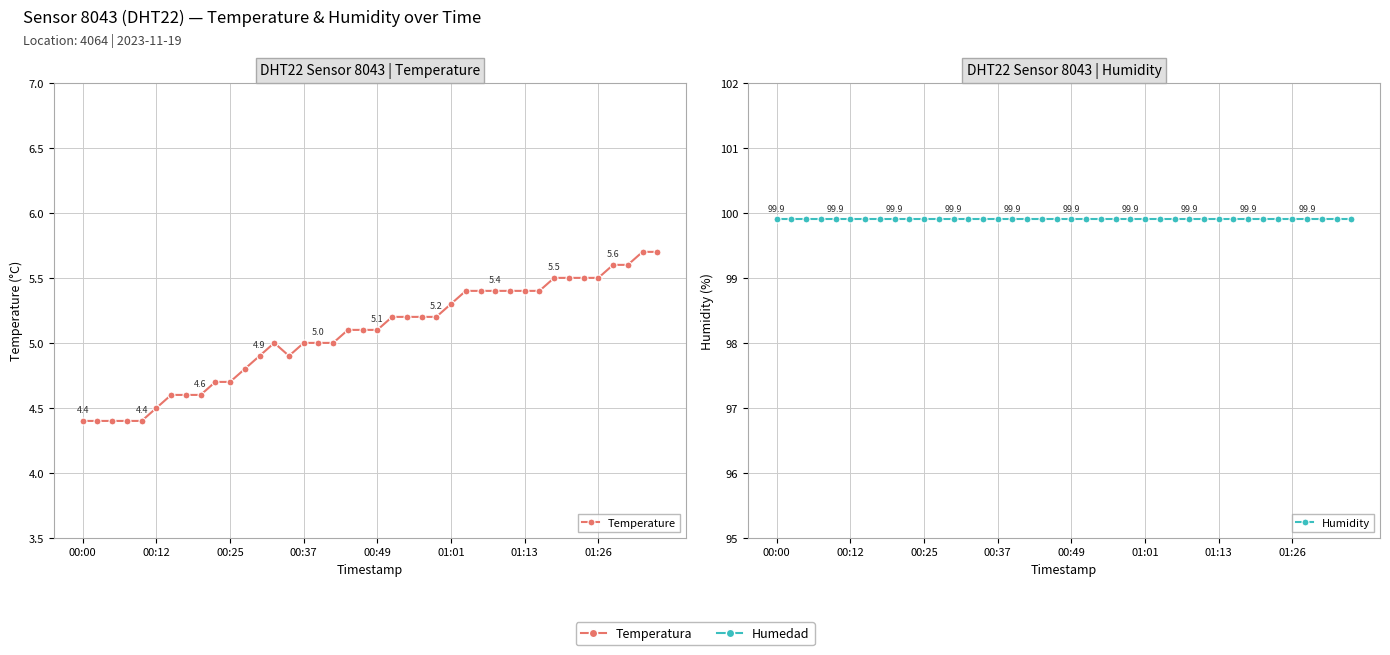

Rank the categories by Humidity value from highest to lowest.

00:00, 00:12, 00:25, 00:37, 00:49, 01:01, 01:13, 01:26, 8, 9, 10, 11, 12, 13, 14, 15, 16, 17, 18, 19, 20, 21, 22, 23, 24, 25, 26, 27, 28, 29, 30, 31, 32, 33, 34, 35, 36, 37, 38, 39